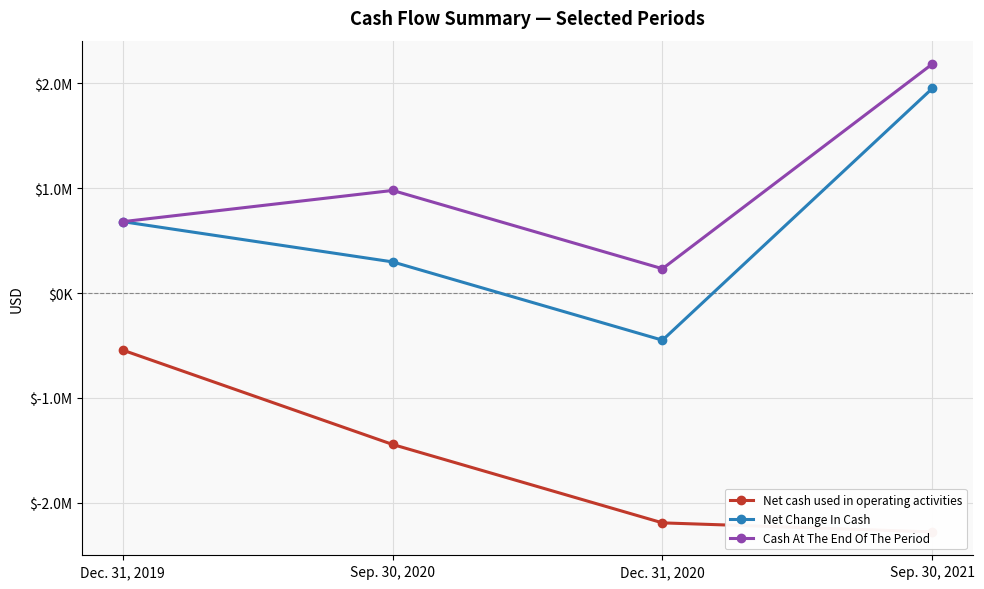

What position from the left is Dec. 31, 2020?

3